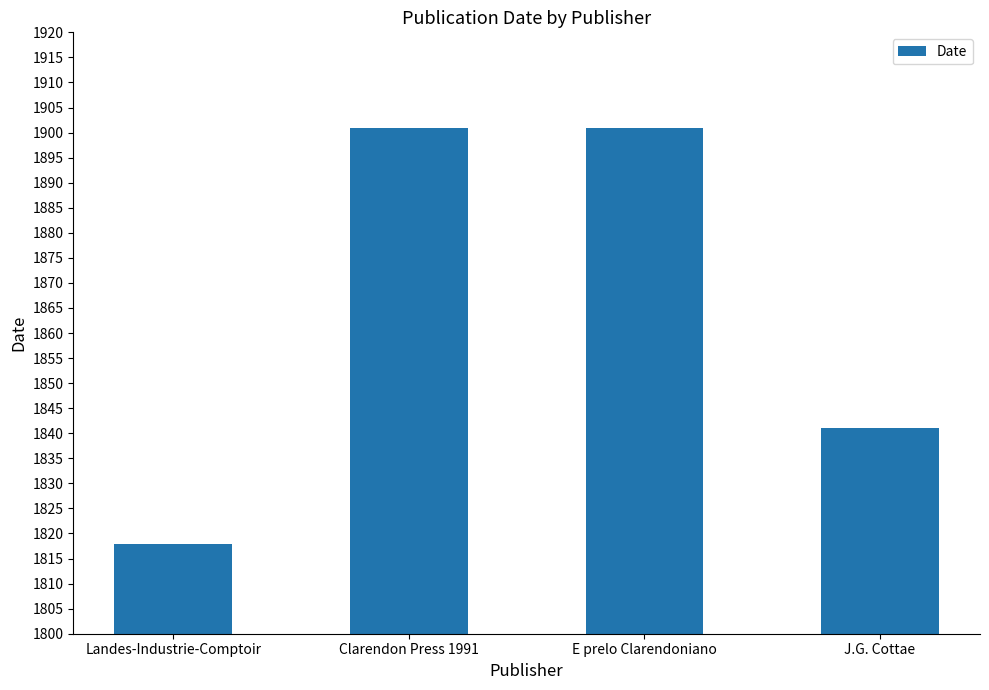

What is the label of the 1st bar from the right?

J.G. Cottae